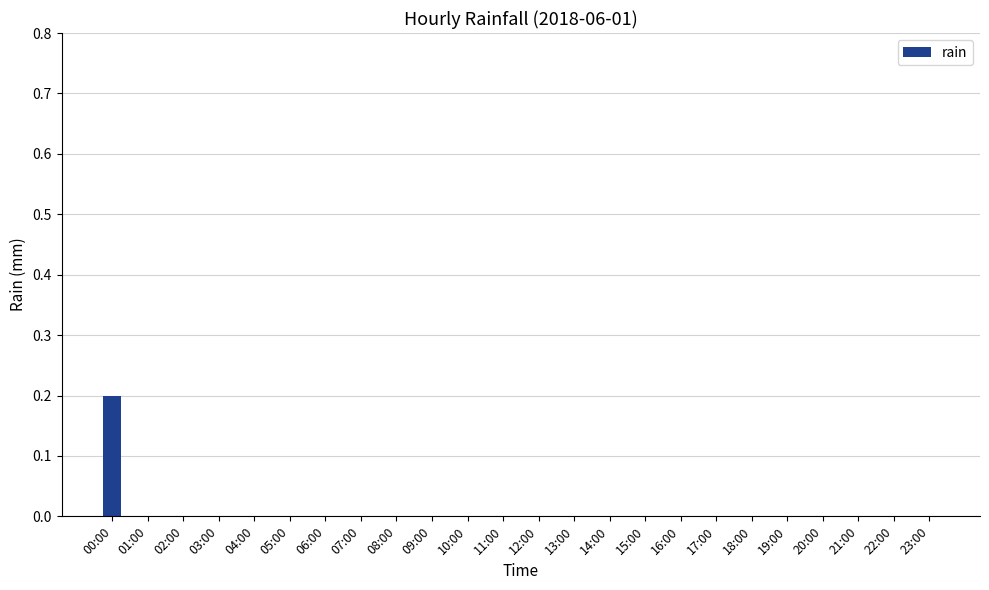

Reading left to right, extract all data points from this chart.

0.2	0.0	0.0	0.0	0.0	0.0	0.0	0.0	0.0	0.0	0.0	0.0	0.0	0.0	0.0	0.0	0.0	0.0	0.0	0.0	0.0	0.0	0.0	0.0